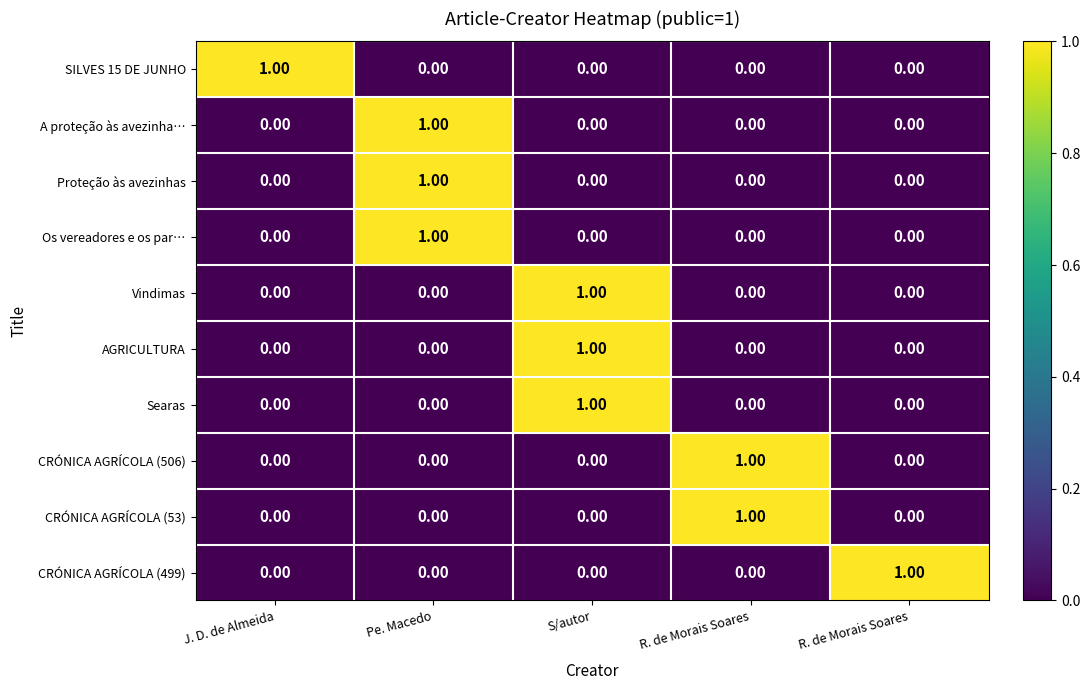

How many values in the CRÓNICA AGRÍCOLA (499) series exceed 0?

1